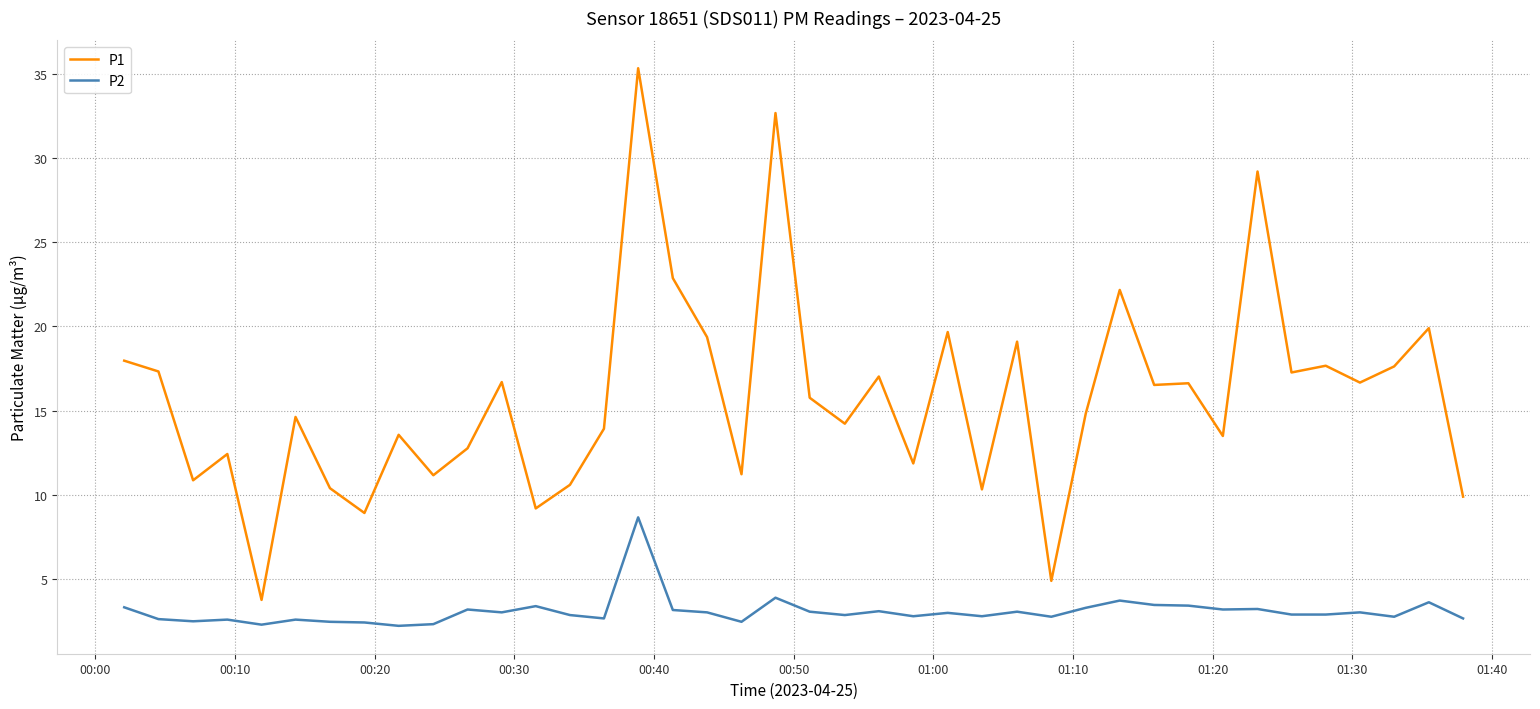

Which series has the largest total across all categories?

P1